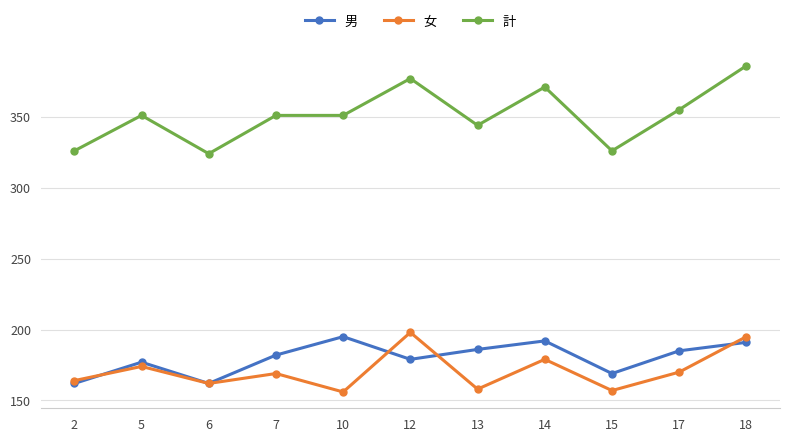

What is the difference between the highest and lowest values at 7?

182